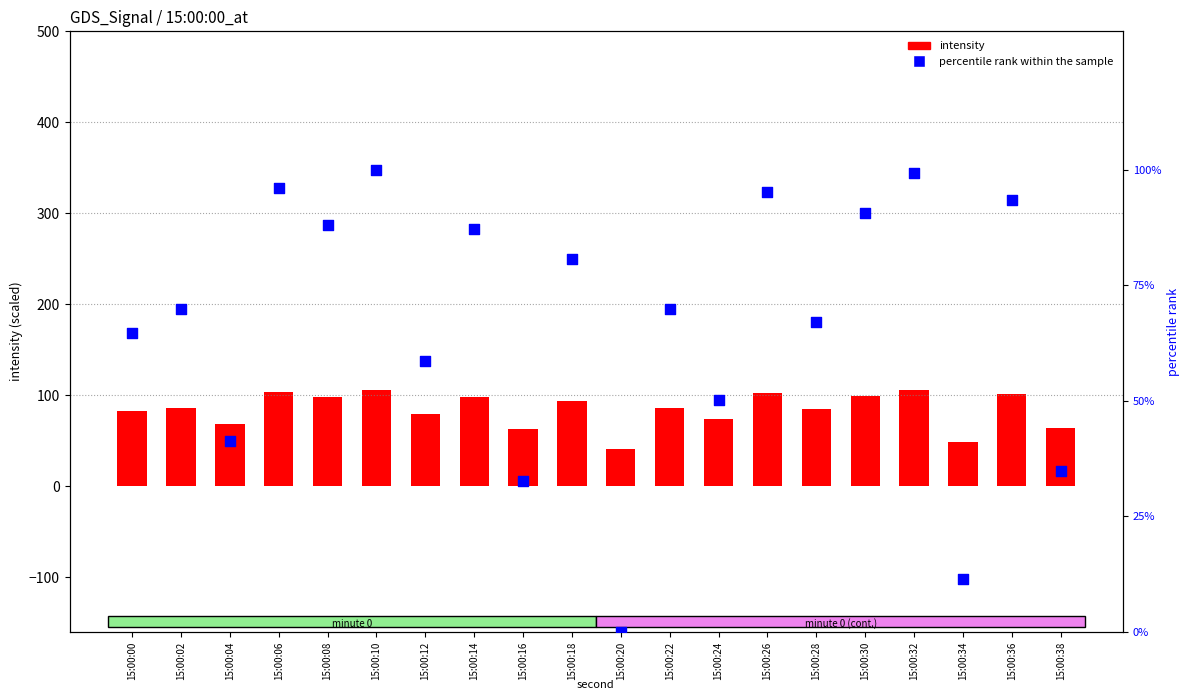

Which series has the largest total across all categories?

intensity